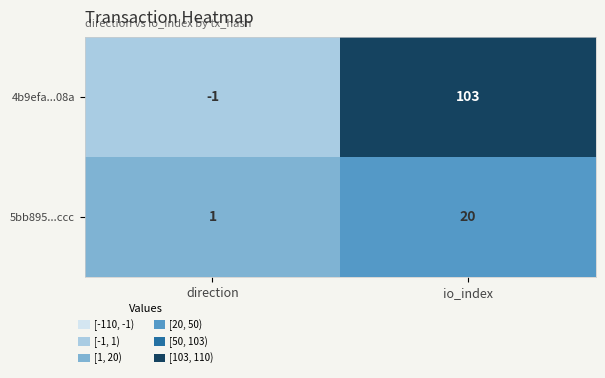

What is the minimum value shown in the chart?

-1